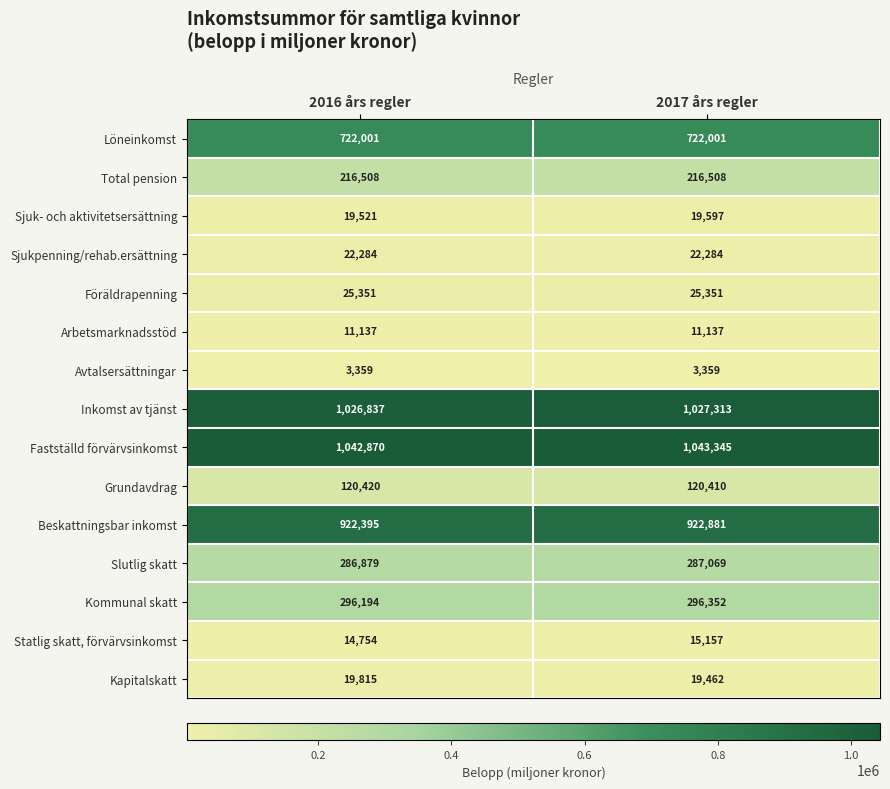

What is the difference between the highest and lowest values at 2017 års regler?

1039986